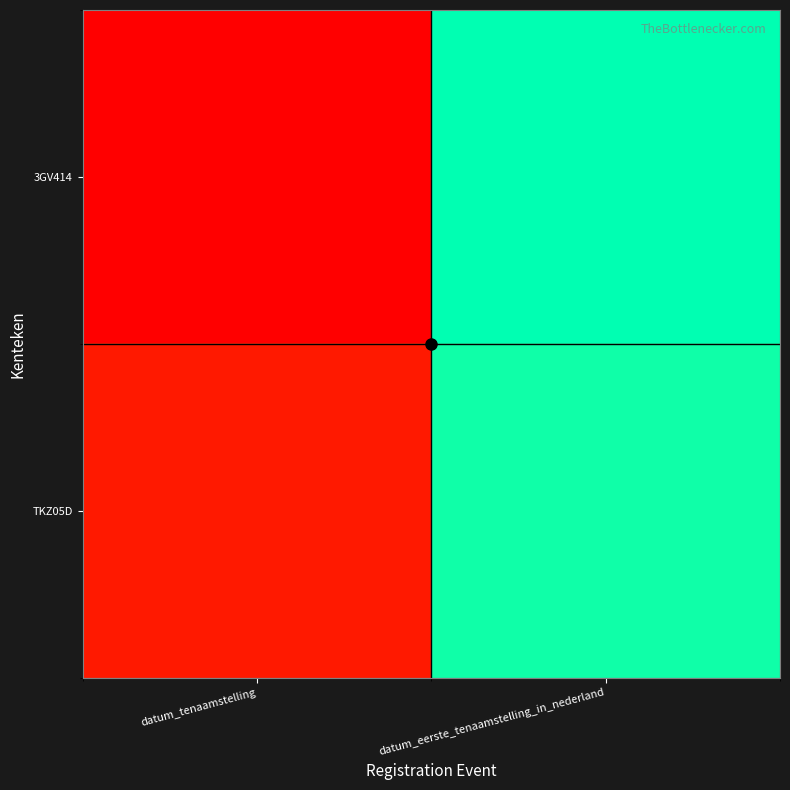

At which category is the sum across all series the highest?

datum_eerste_tenaamstelling_in_nederland